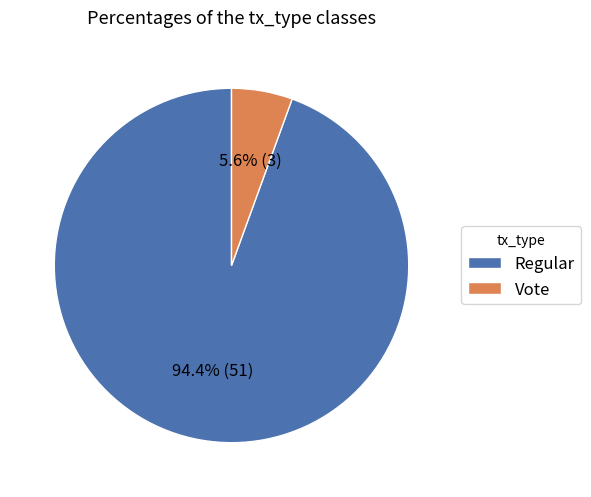

Count the number of slices in the pie.

2